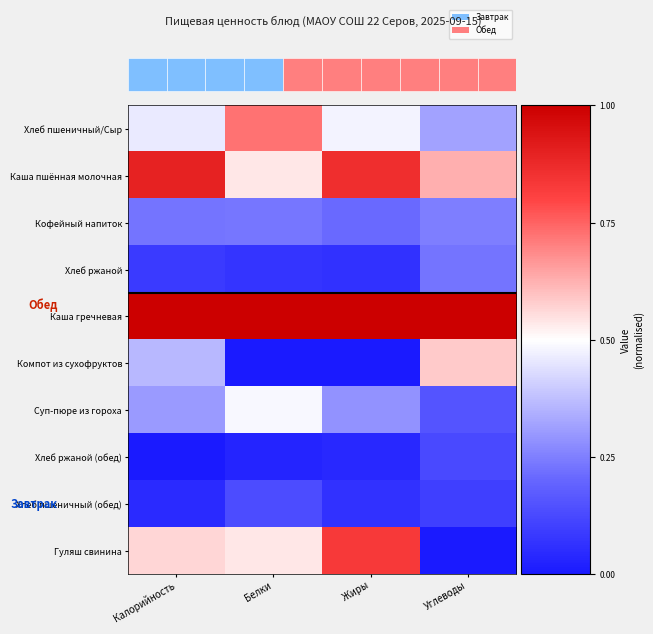

What is the total value across all series at Калорийность?

3.9